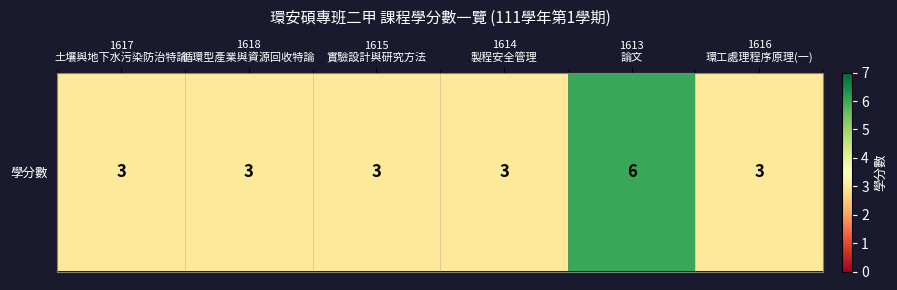

Reading left to right, what are all the values shown in this chart?

3	3	3	3	6	3